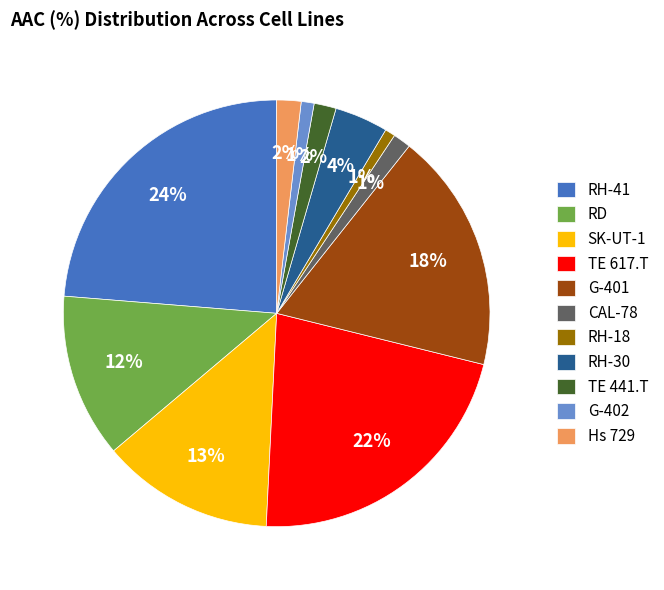

Which has a higher value, RH-30 or G-401?

G-401